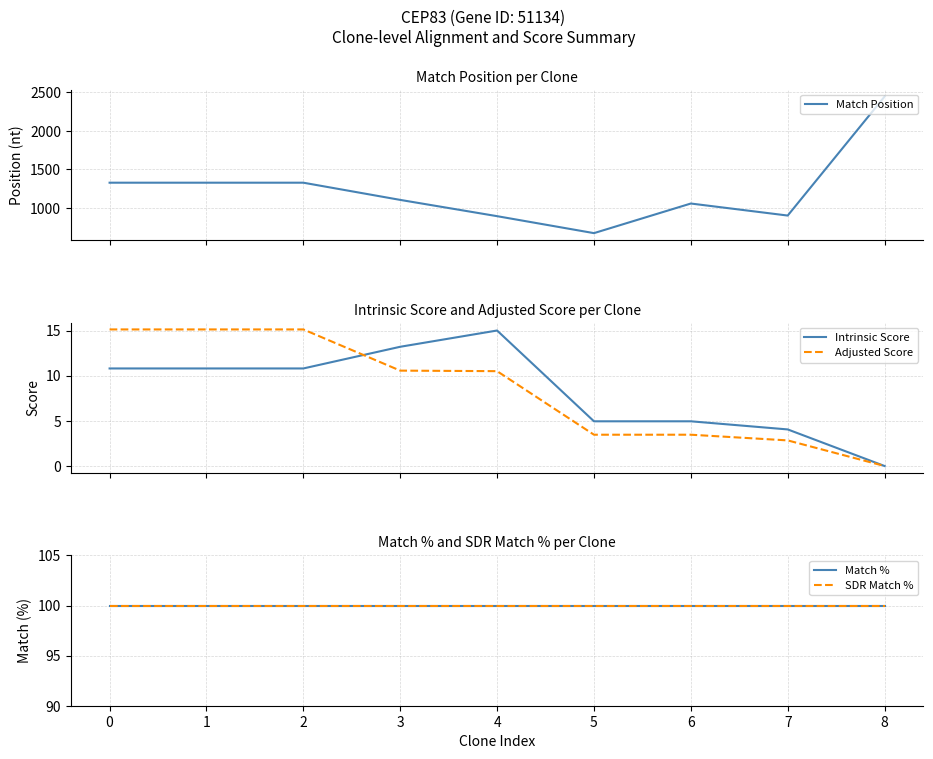

Count the number of categories in the chart.

9